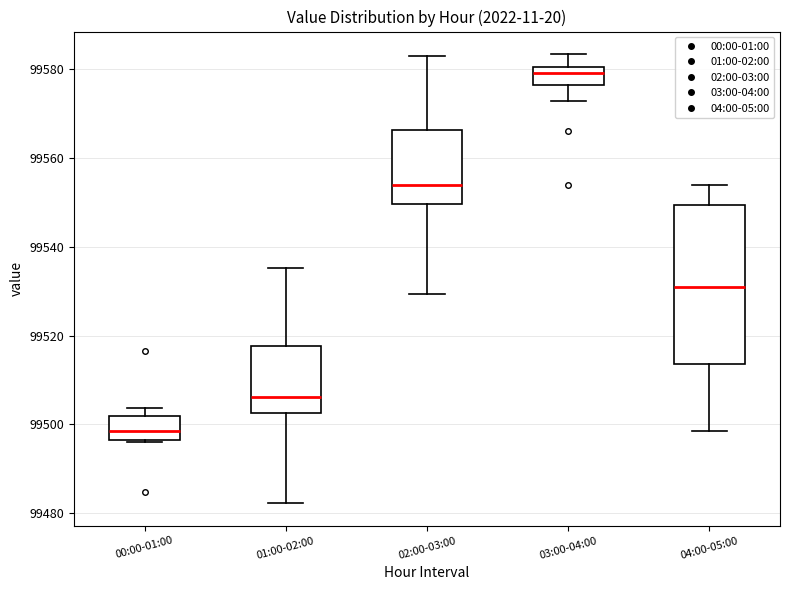

Reading left to right, transcribe this box plot: for each box, give where its median line is, the range the box spans, and where its two whiskers end, as read against the y-axis. The values are not printed on the chart, so give them approximately, as read against the axis.

00:00-01:00: median 99498, box 99496 to 99502, whiskers 99496 (just below the box's lower edge) to 99504
01:00-02:00: median 99506, box 99502 to 99518, whiskers 99482 to 99536
02:00-03:00: median 99554, box 99550 to 99566, whiskers 99530 to 99582
03:00-04:00: median 99580 (just below the box's upper edge), box 99576 to 99580, whiskers 99572 to 99584
04:00-05:00: median 99530, box 99514 to 99550, whiskers 99498 to 99554